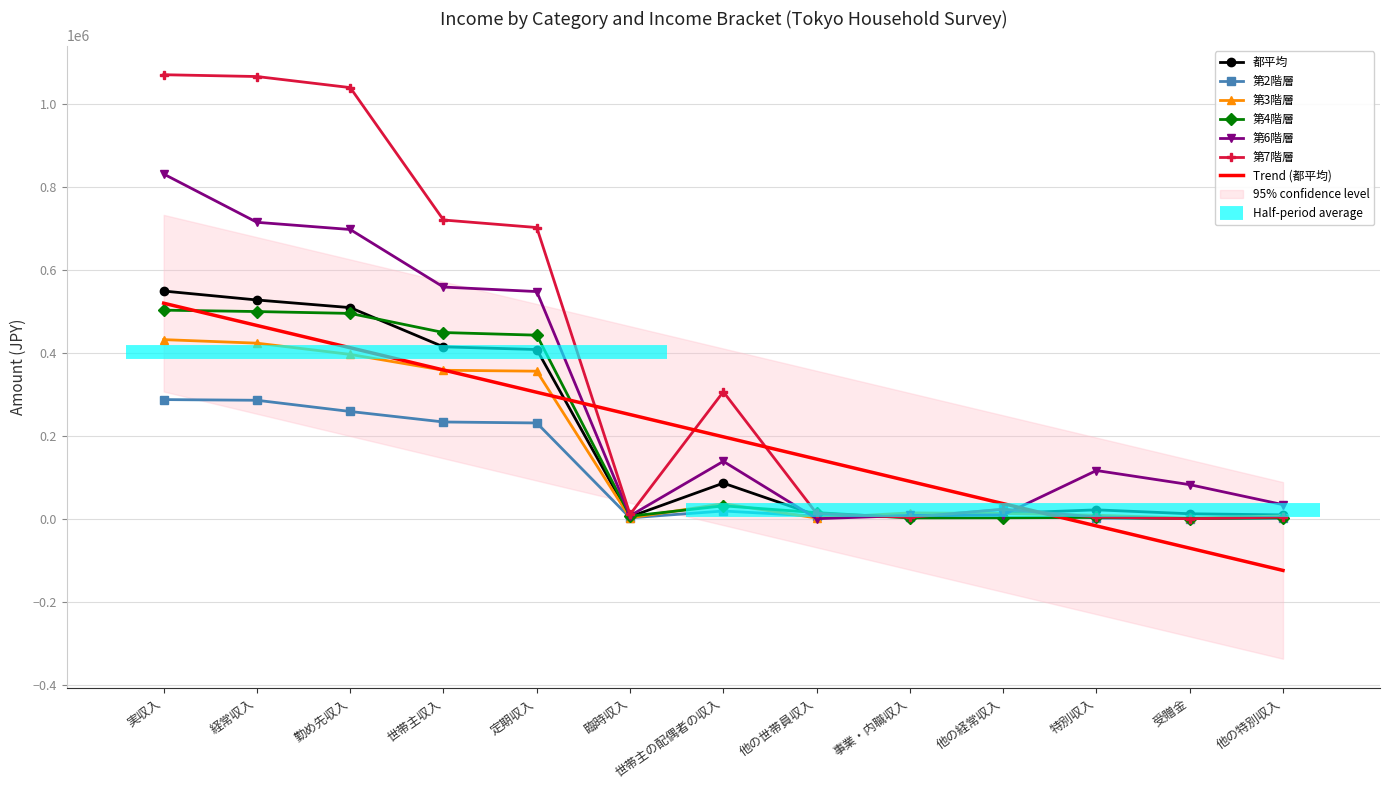

Is it true that 第3階層 equals 109955 at 定期収入?

False